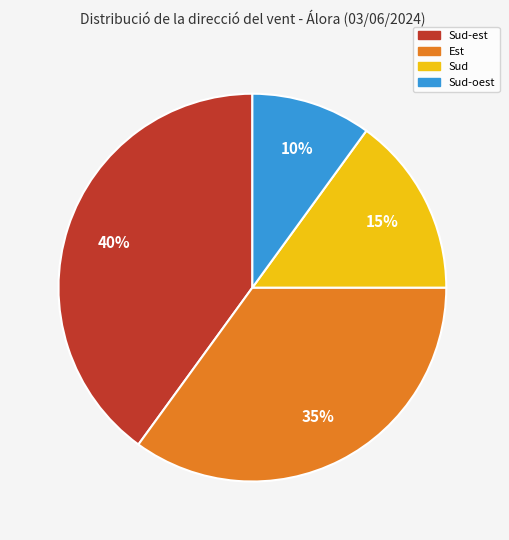

To the nearest percent, what portion does Est represent?

35%